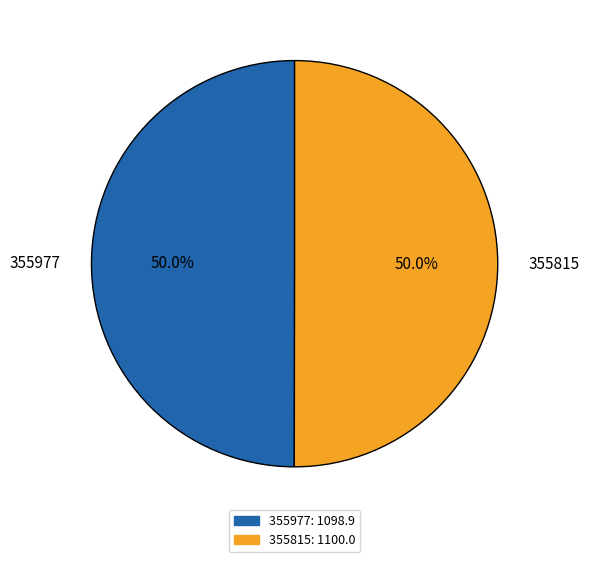

Is it true that 355977 is 1% of the pie?

False